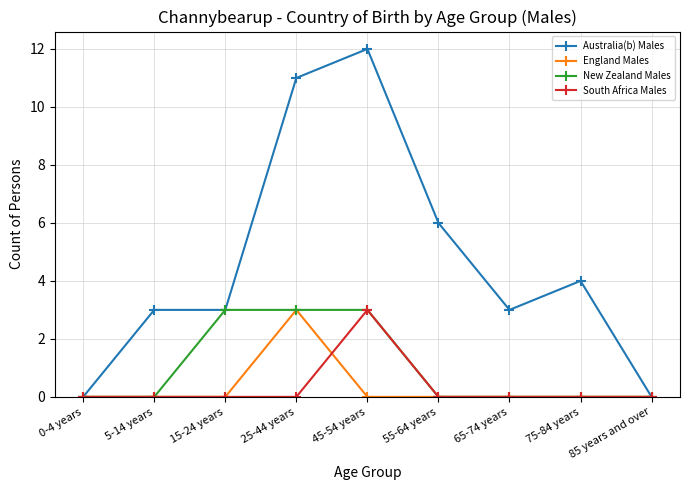

What position from the right is 85 years and over?

1